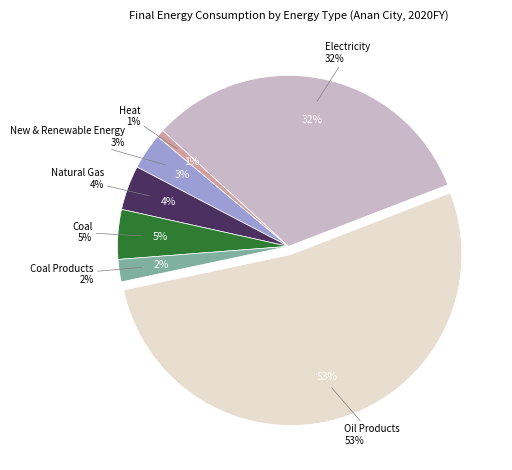

Is there a majority slice in this chart?

Yes